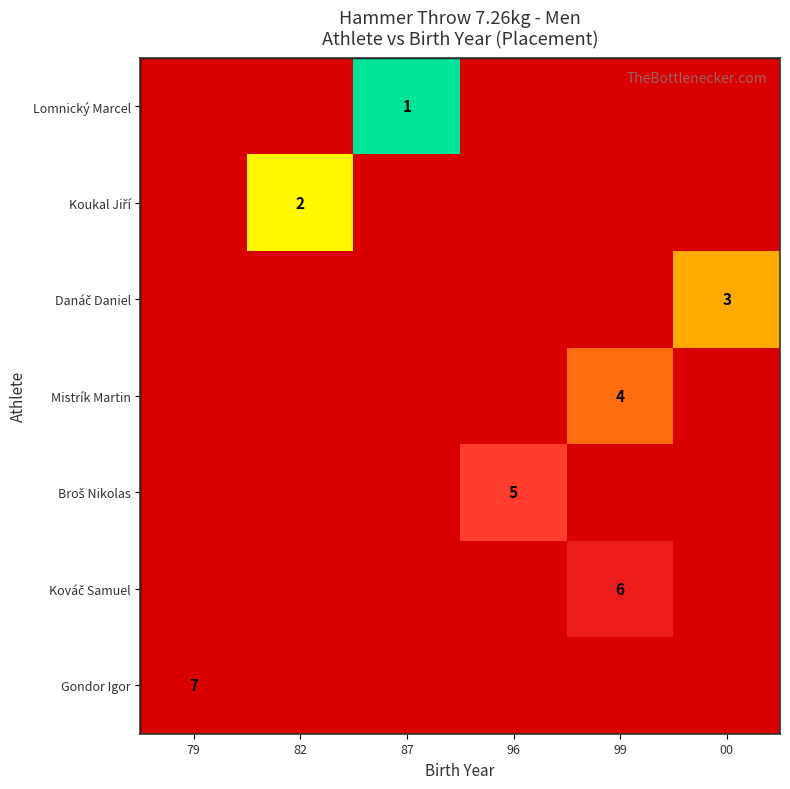

Is it true that Lomnický Marcel equals 2 at 87?

False